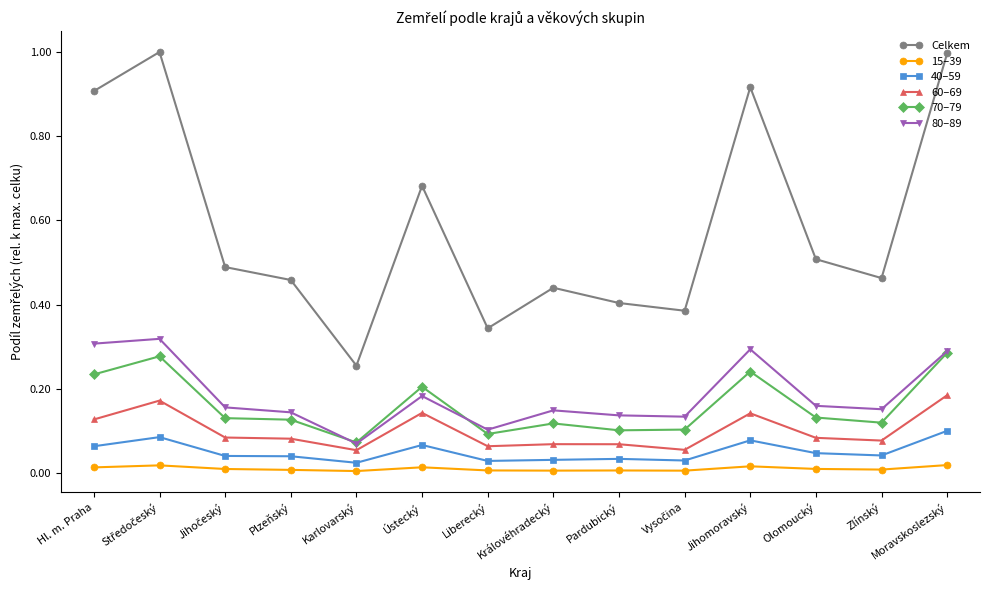

Which series has the largest range (max minus min)?

Celkem